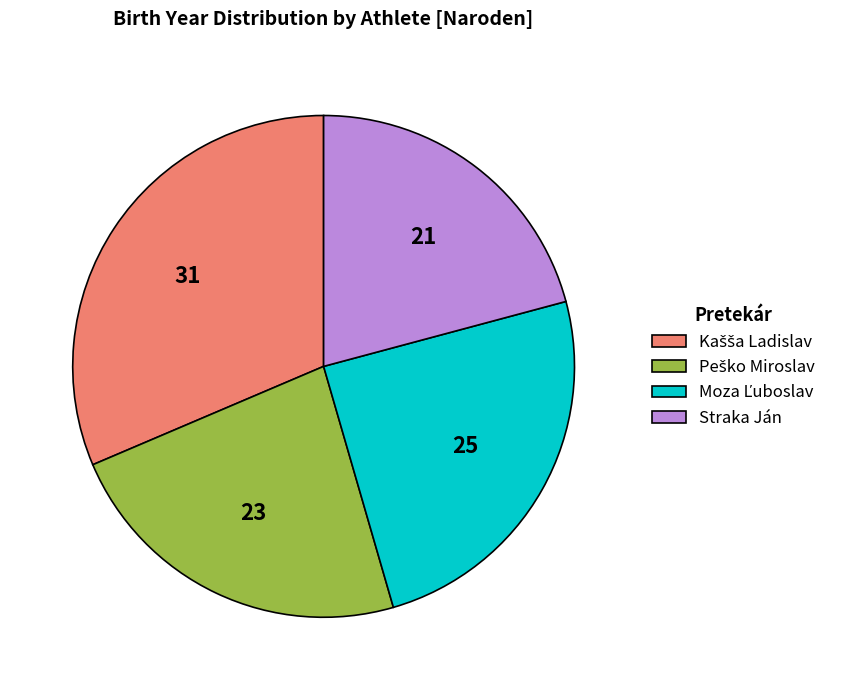

Does Straka Ján account for over 50% of the chart?

No